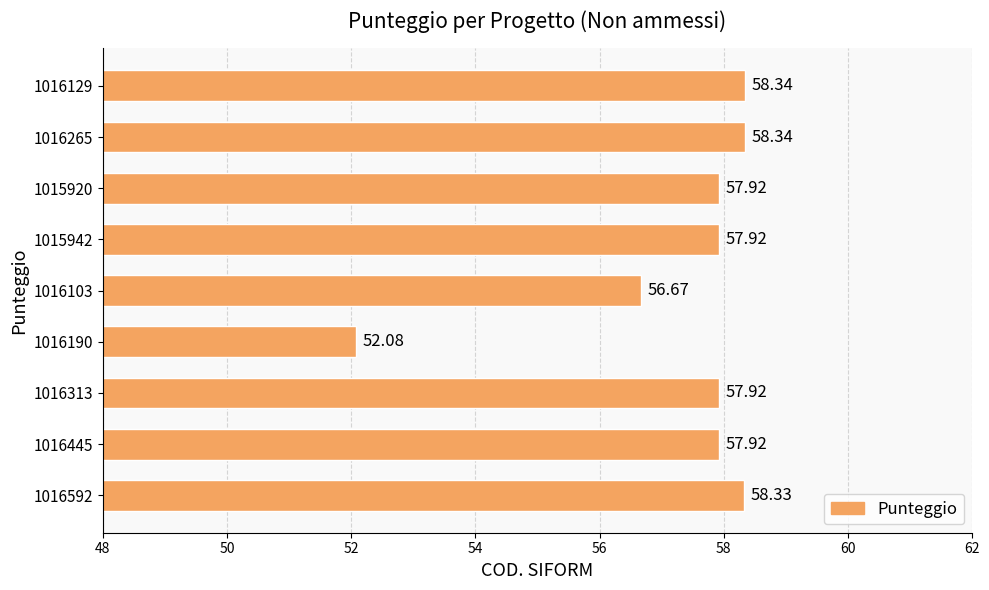

At which label is the value closest to 55?

1016103